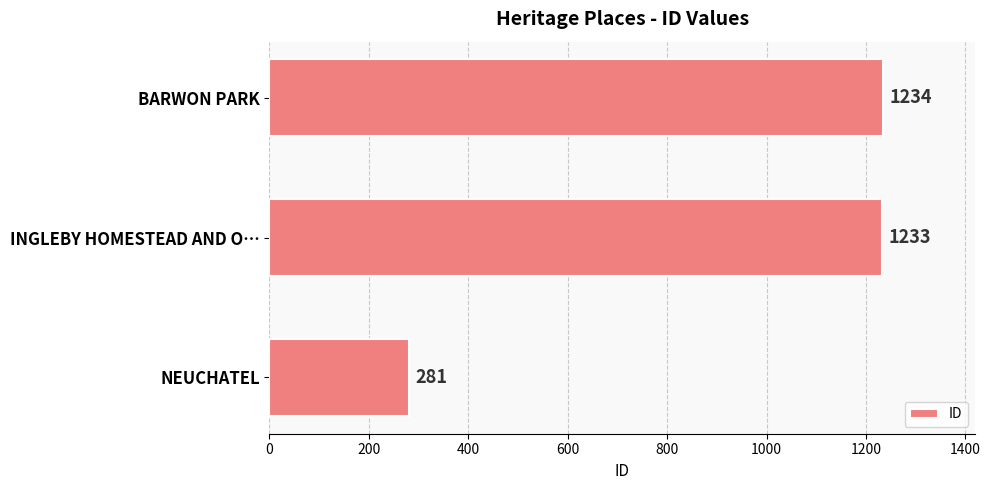

True or false: the data shows 163 at NEUCHATEL.

False